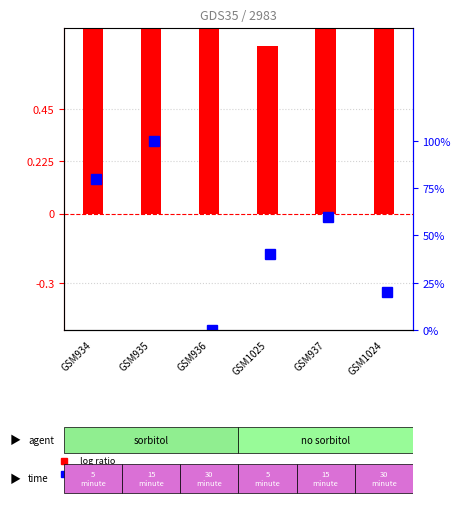

What is the difference between the values at GSM1025 and GSM934?

0.7